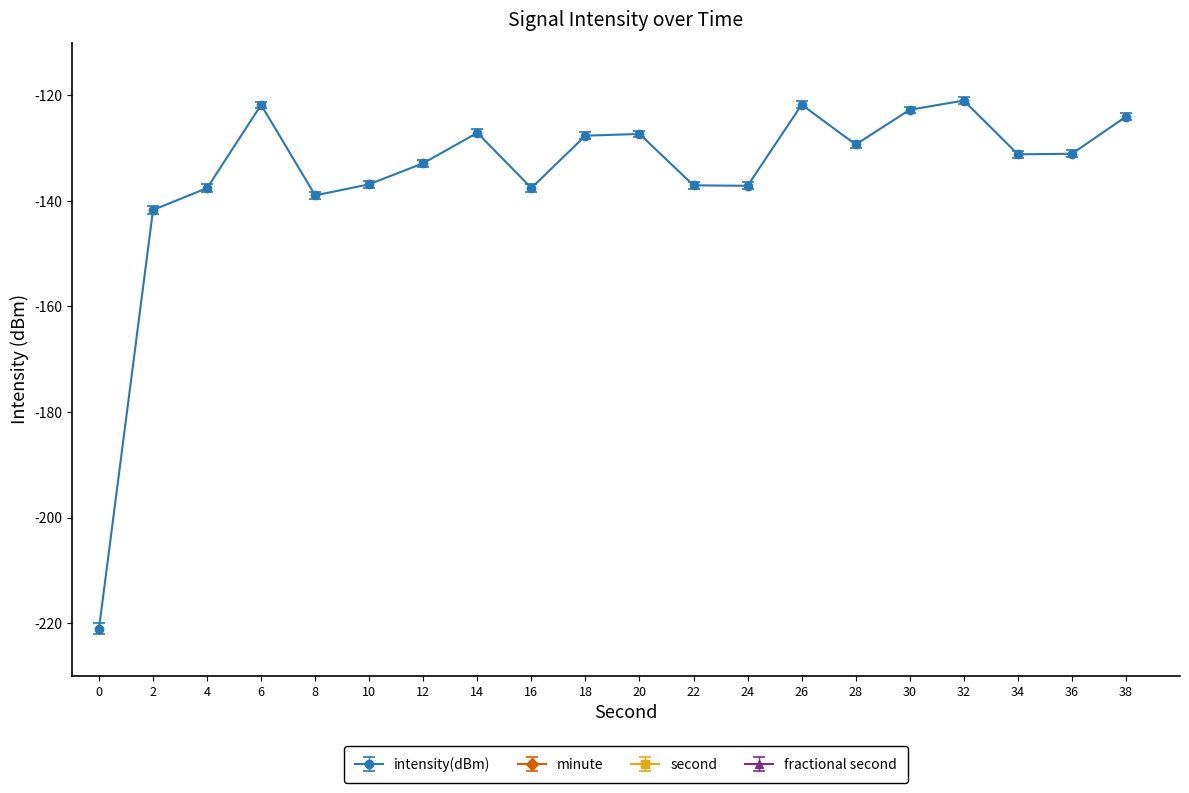

True or false: intensity(dBm) and second intersect in this chart.

False